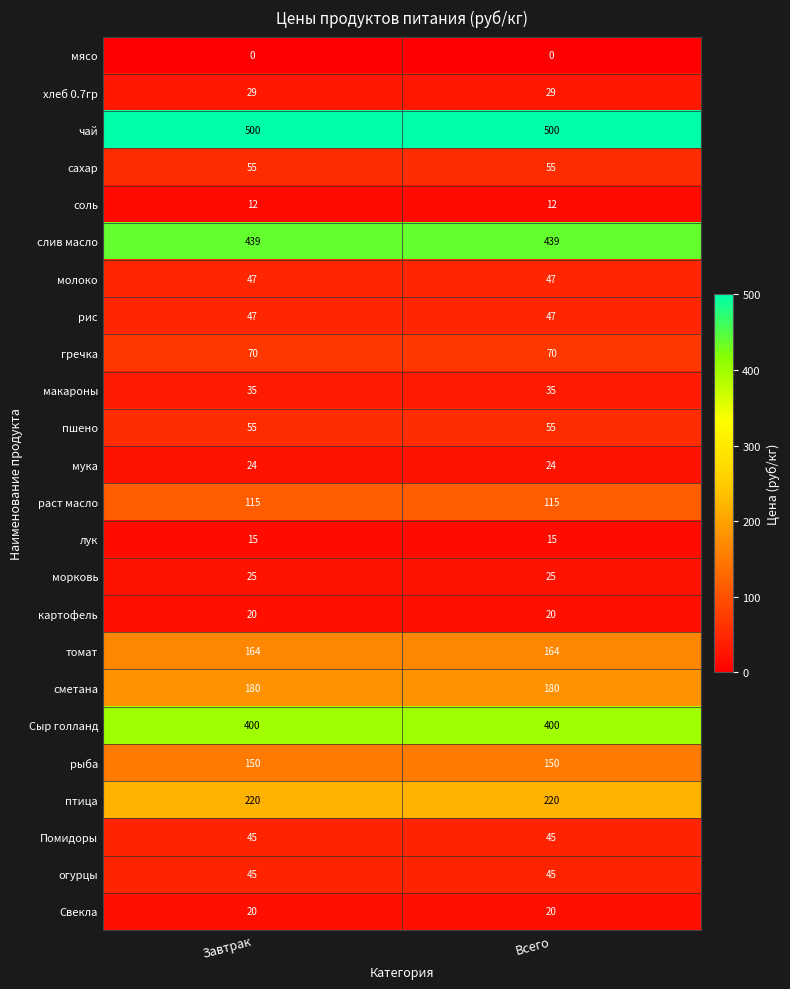

Which series has the largest total across all categories?

чай